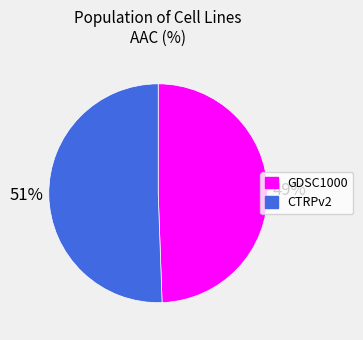

To the nearest percent, what is the combined percentage of CTRPv2 and GDSC1000?

100%